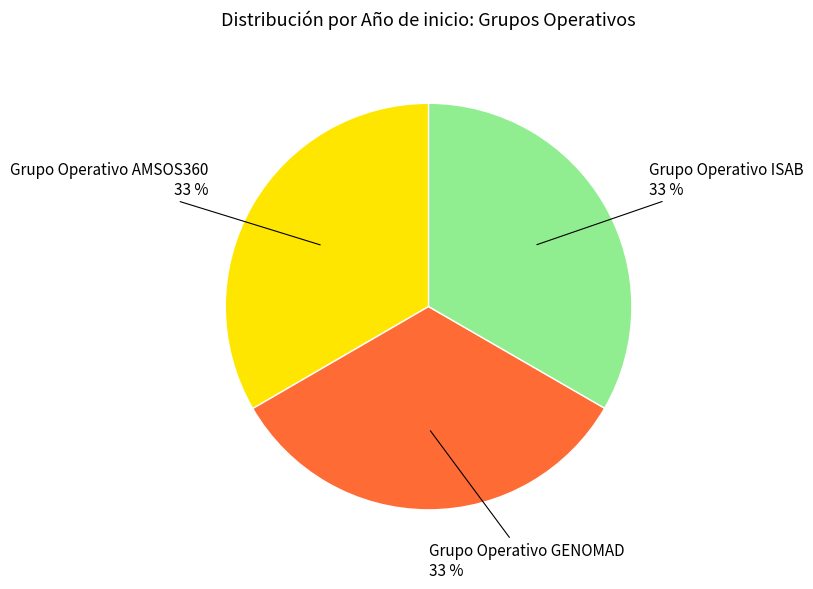

Is there a majority slice in this chart?

No